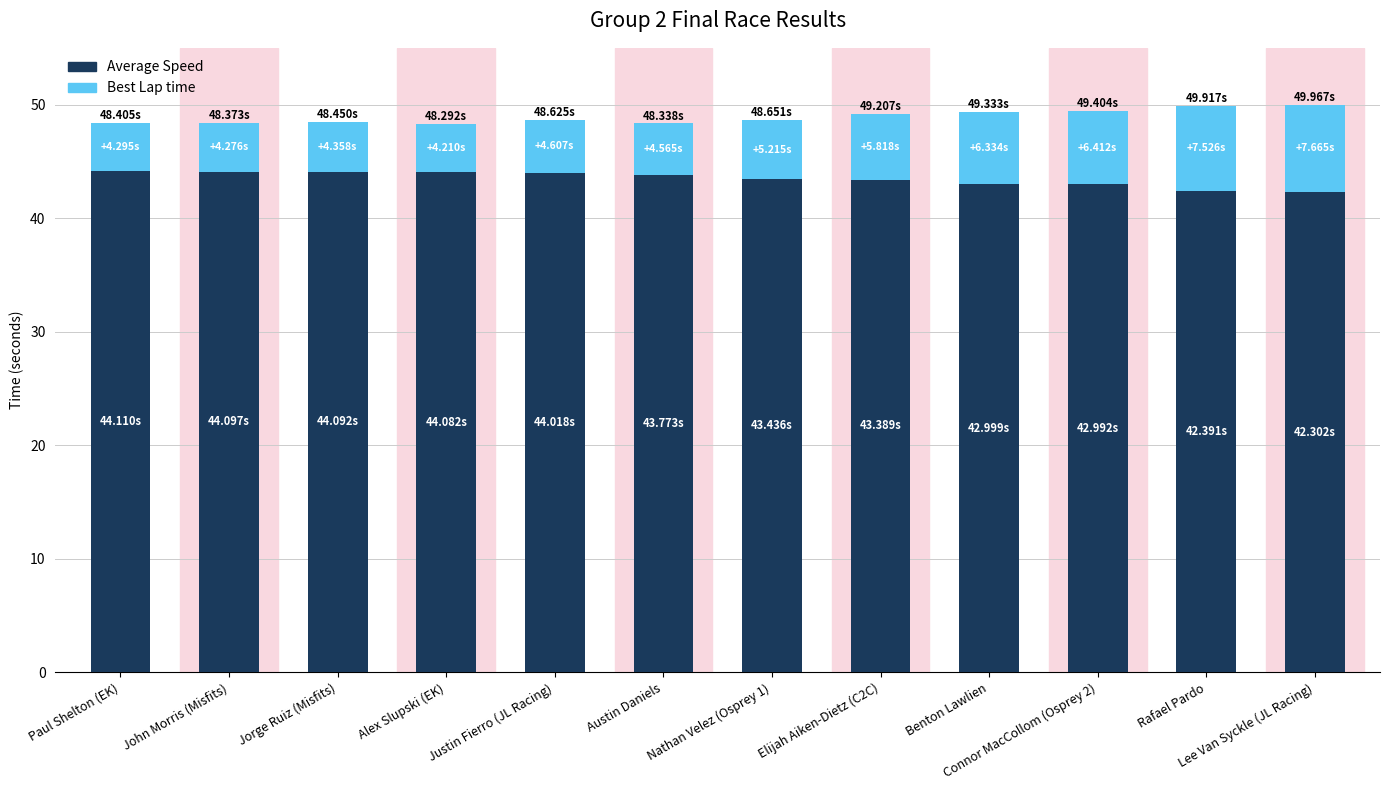

What is the difference between the second highest and minimum values in the Average Speed series?

1.8